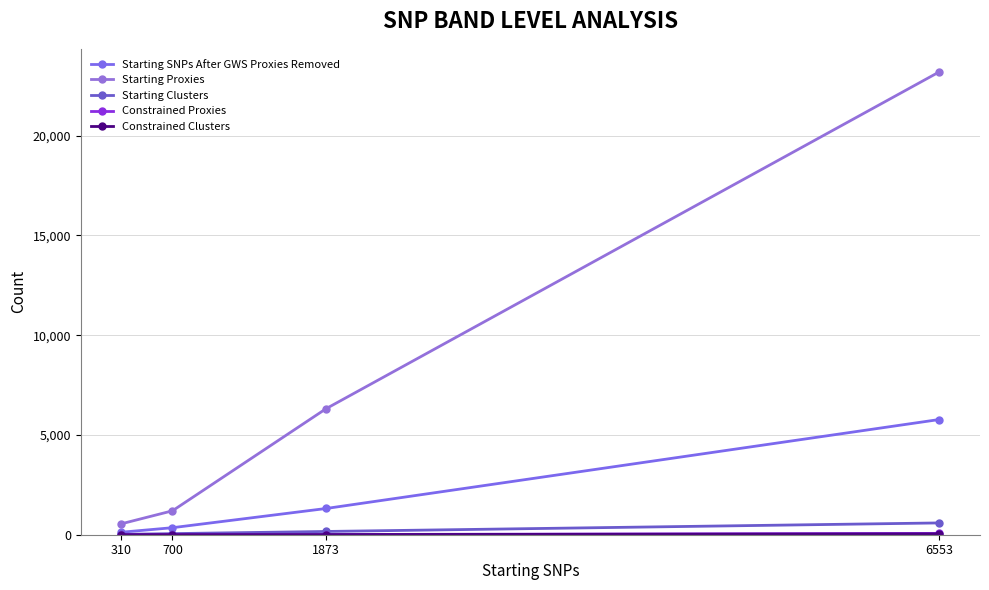

What is the sum of the Starting Proxies values at 310 and 1873?

6867